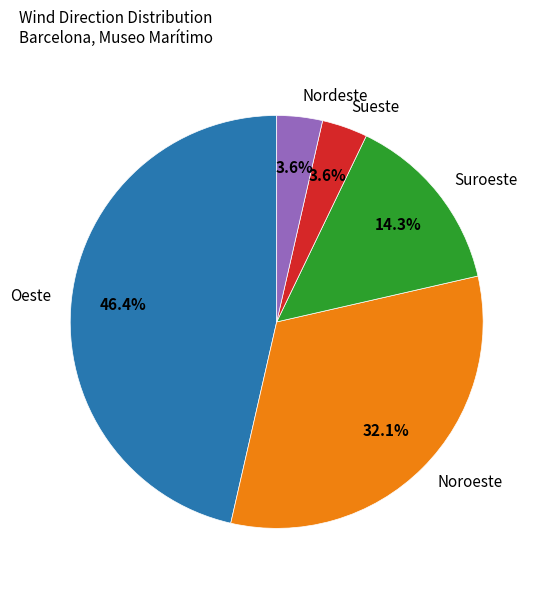

To the nearest percent, what is the combined percentage of Oeste and Suroeste?

61%